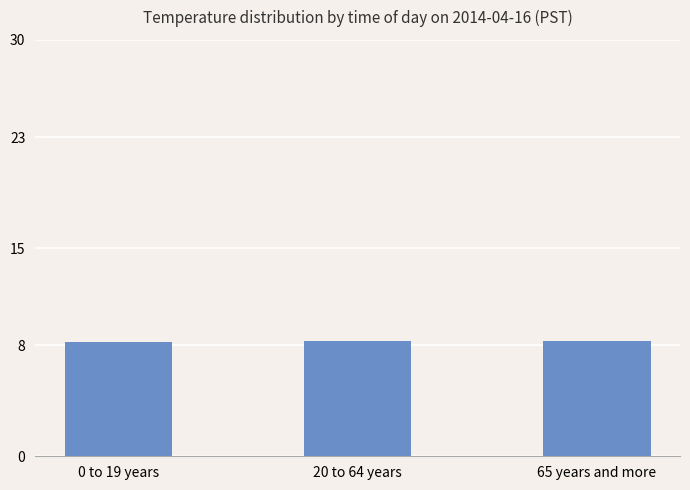

What is the value of the 1st bar from the left?

8.2